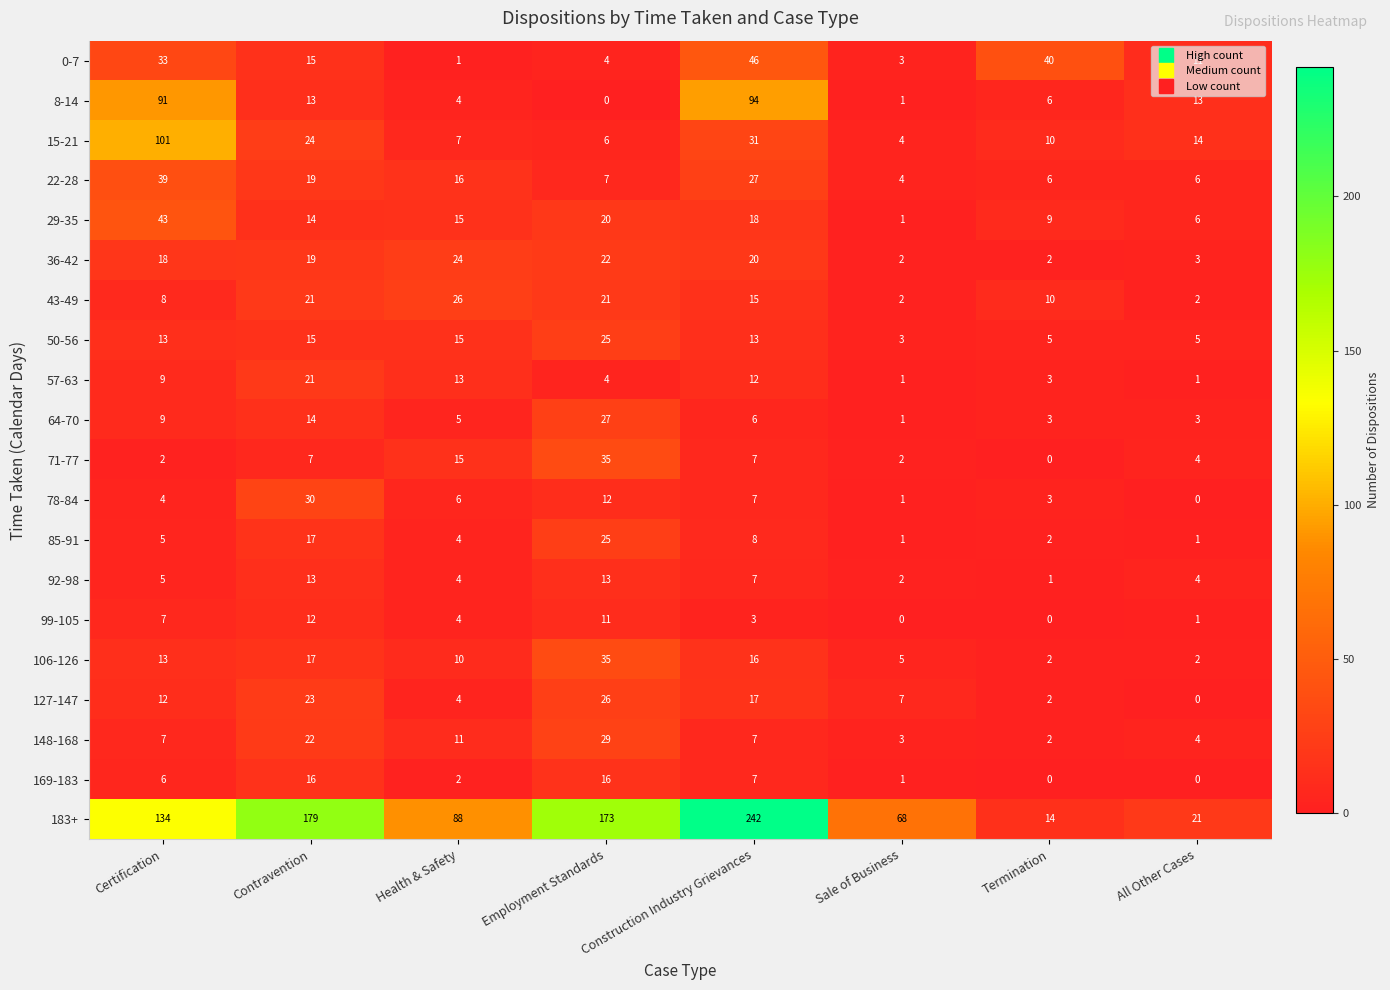

Which series has the largest total across all categories?

183+